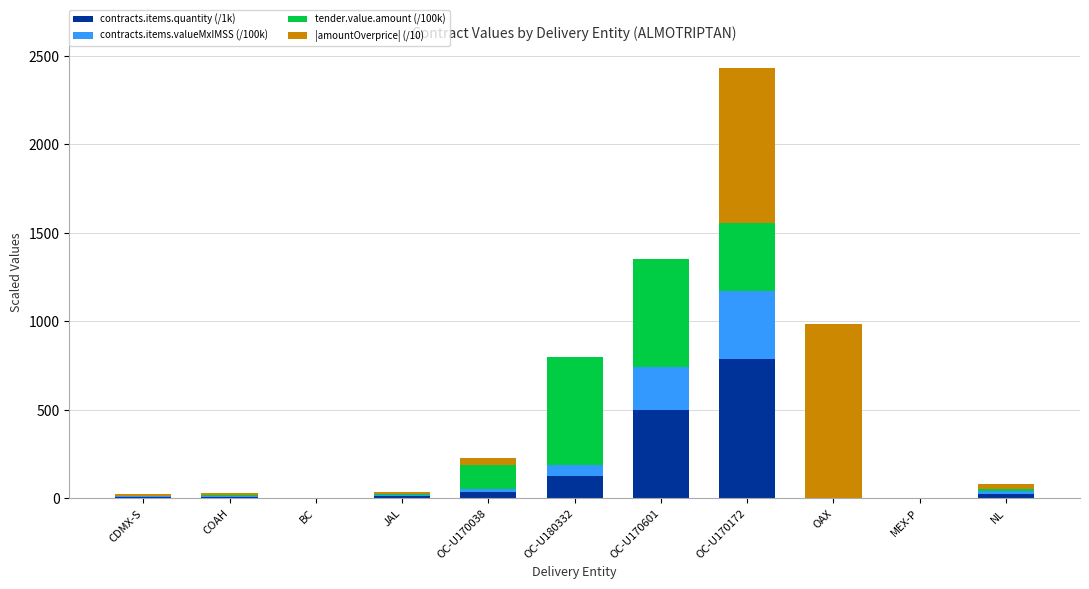

At which label does contracts.items.quantity (/1k) reach its peak?

OC-U170172